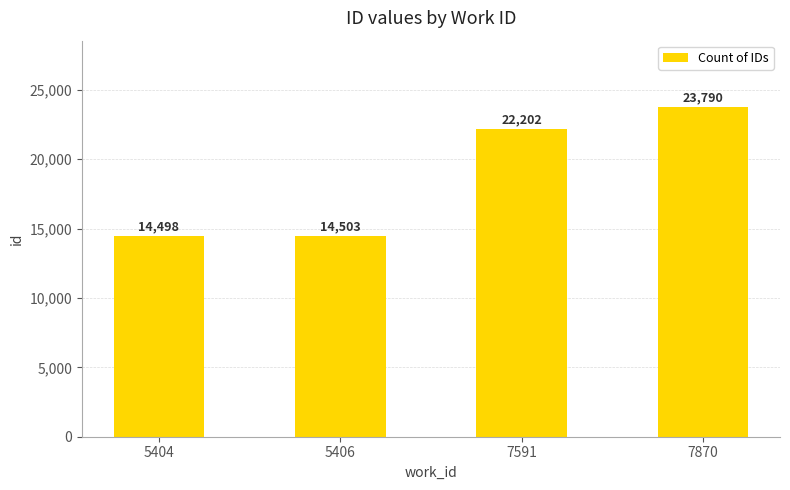

Which has a higher value, 7870 or 5406?

7870